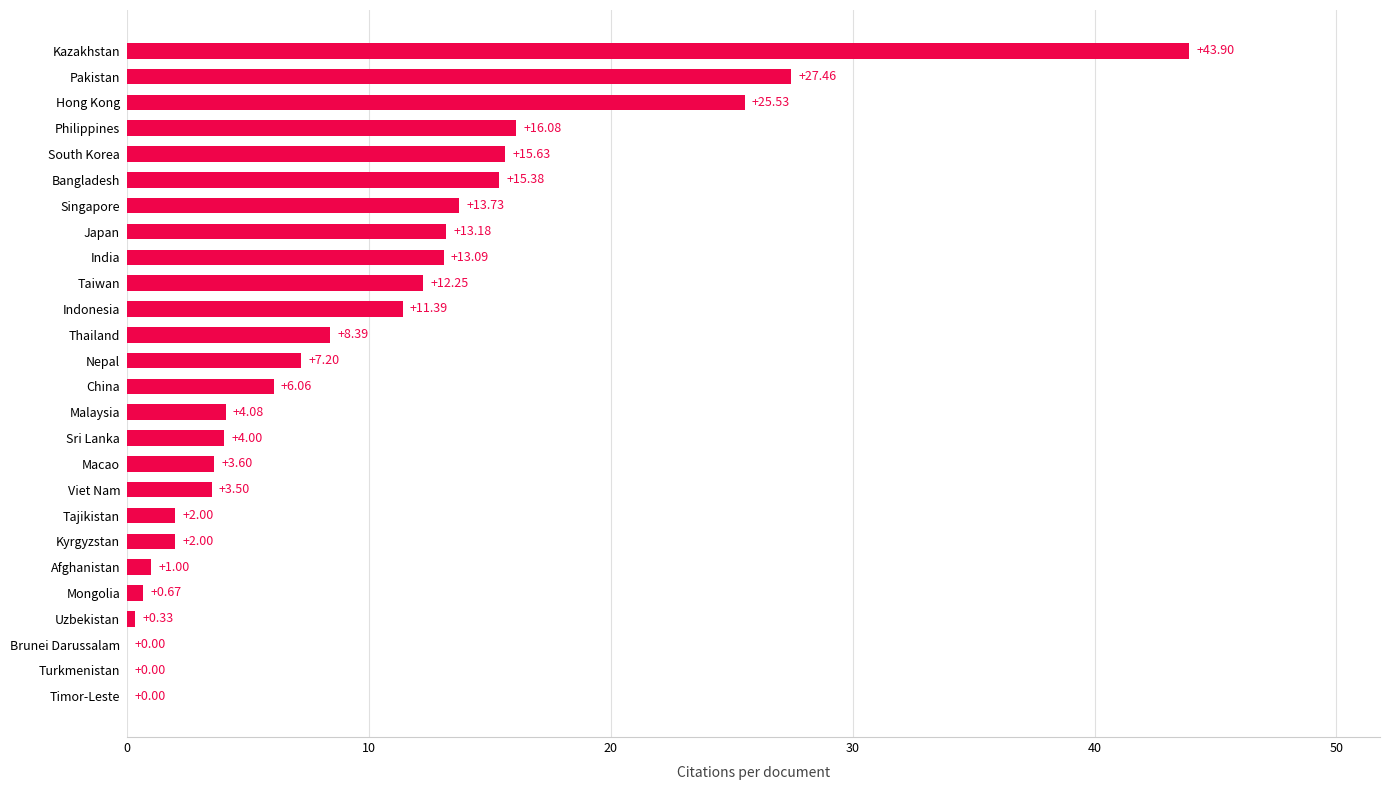

What is the change in value from Mongolia to India?

+12.4